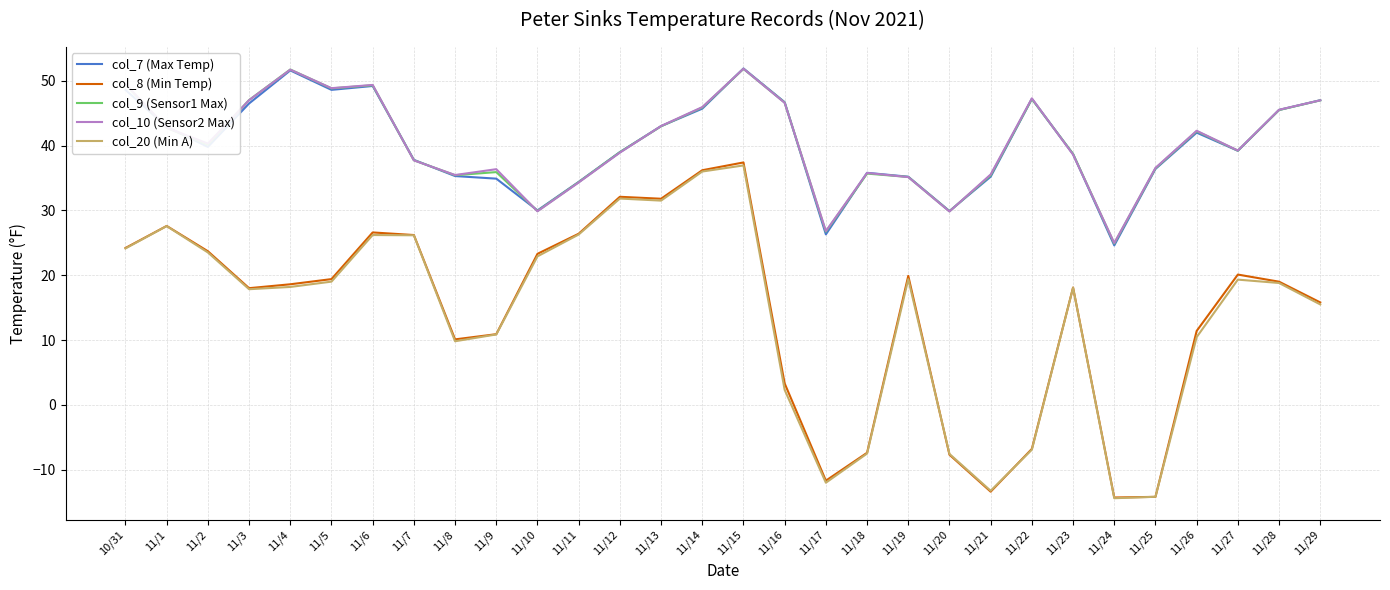

How many lines are shown in the chart?

5